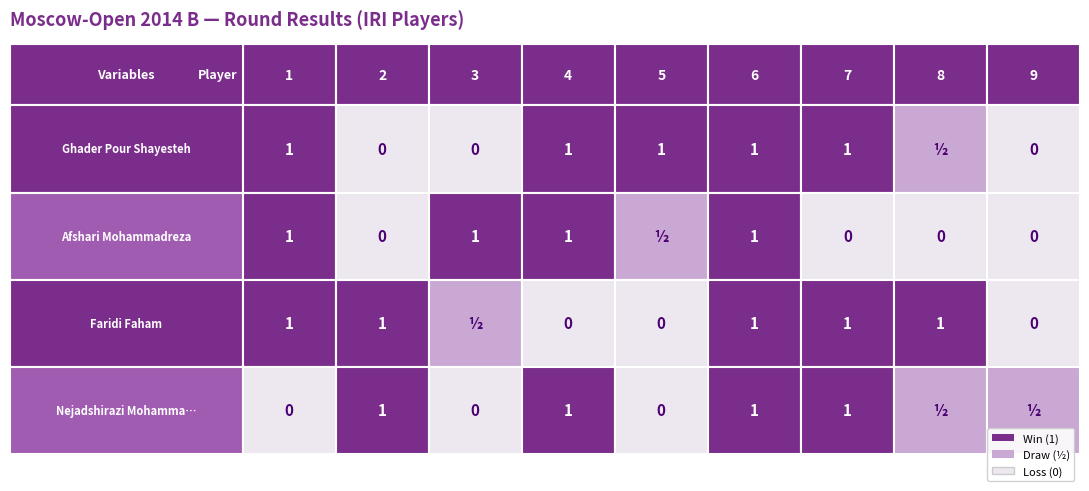

At 4, list the series in order from smallest to largest.

Faridi Faham, Nejadshirazi Mohammad Reza, Afshari Mohammadreza, Ghader Pour Shayesteh